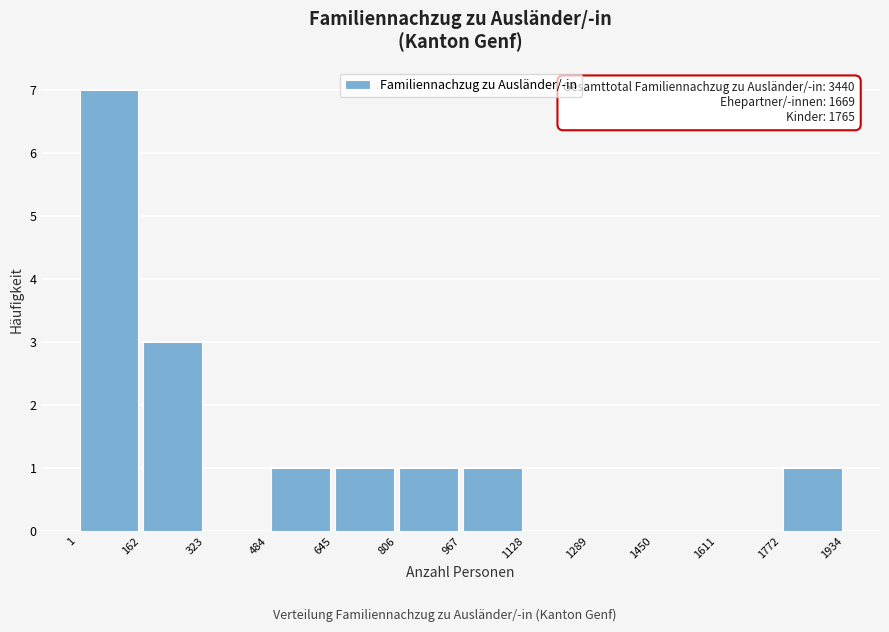

Which range on the x-axis has the tallest bar?

1 to 162